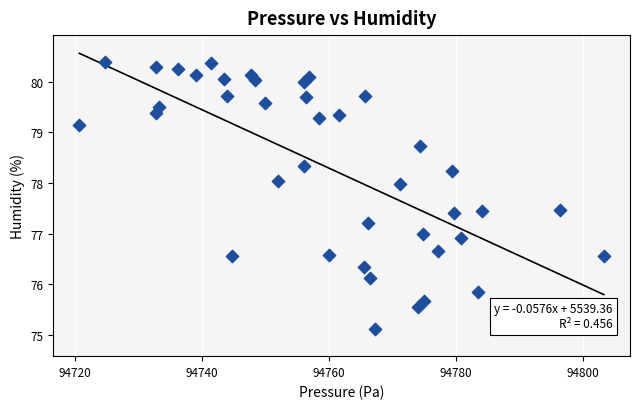

What is the range of X values (max minus min)?

82.6